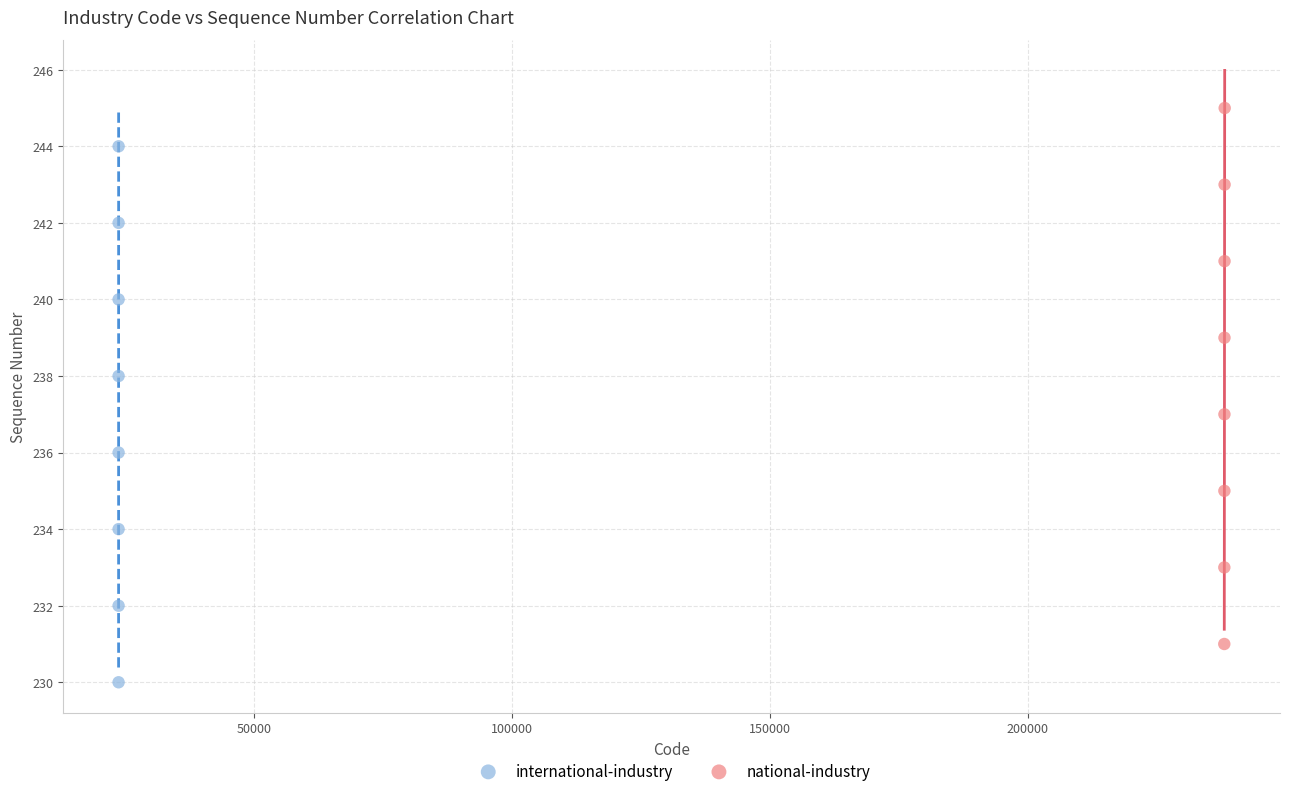

Which series contains the lowest Y value?

international-industry